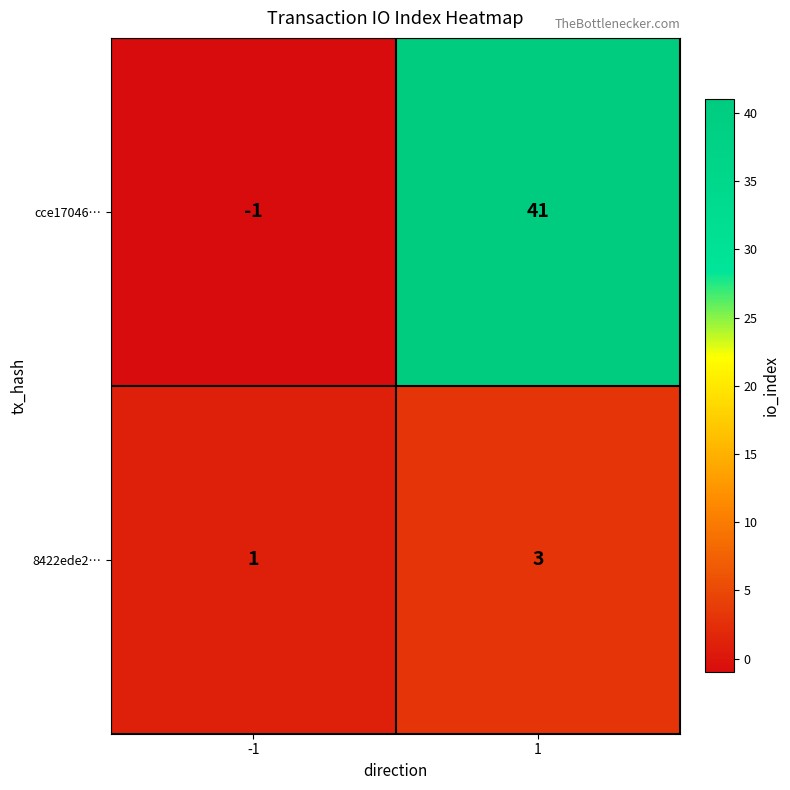

Reading right to left, transcribe all the data shown in this chart.

cce17046…: 1=41	-1=-1
8422ede2…: 1=3	-1=1